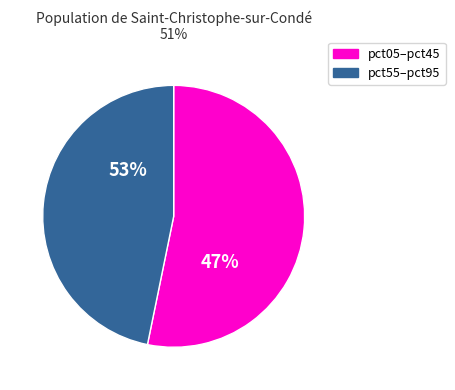

Is pct55 the majority of the pie?

No